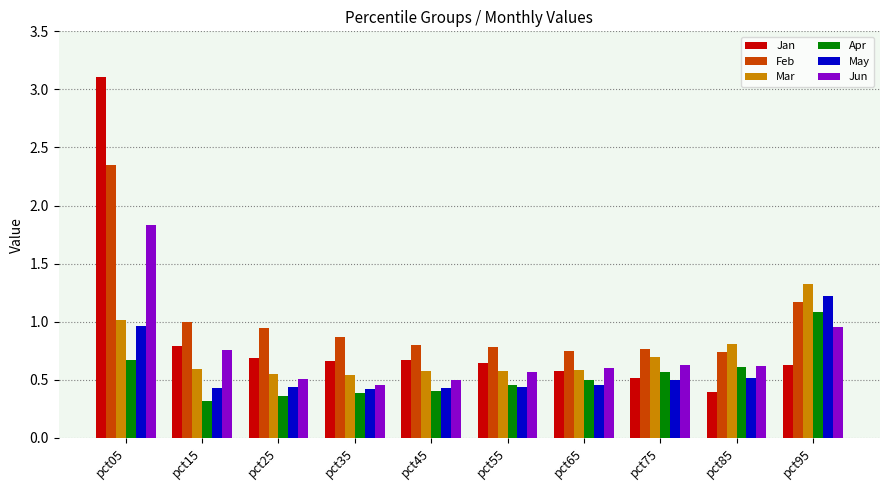

What is the smallest value displayed?

0.3